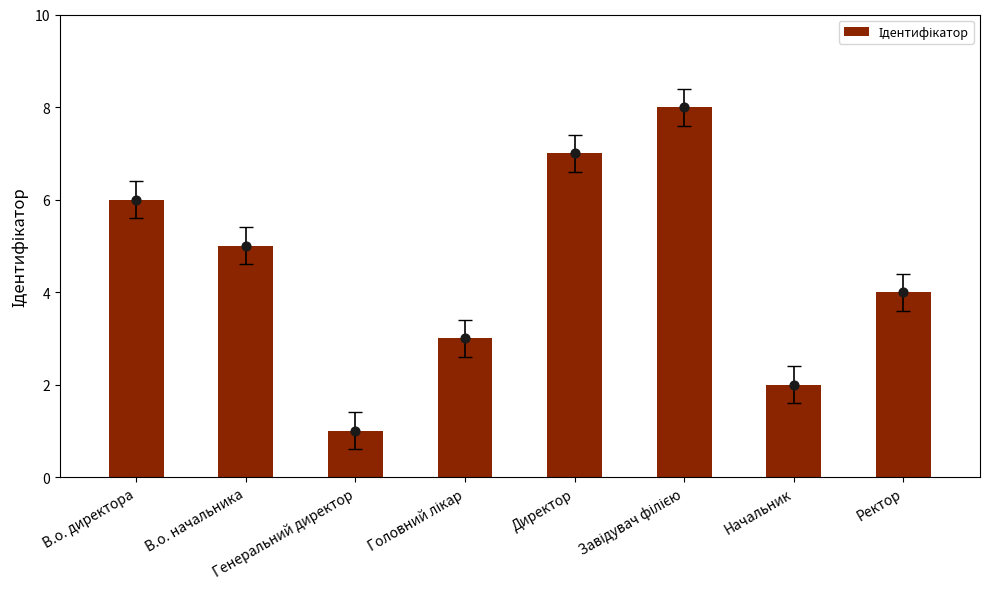

Approximately how many times larger is the value at Ректор compared to В.о. начальника?

0.8